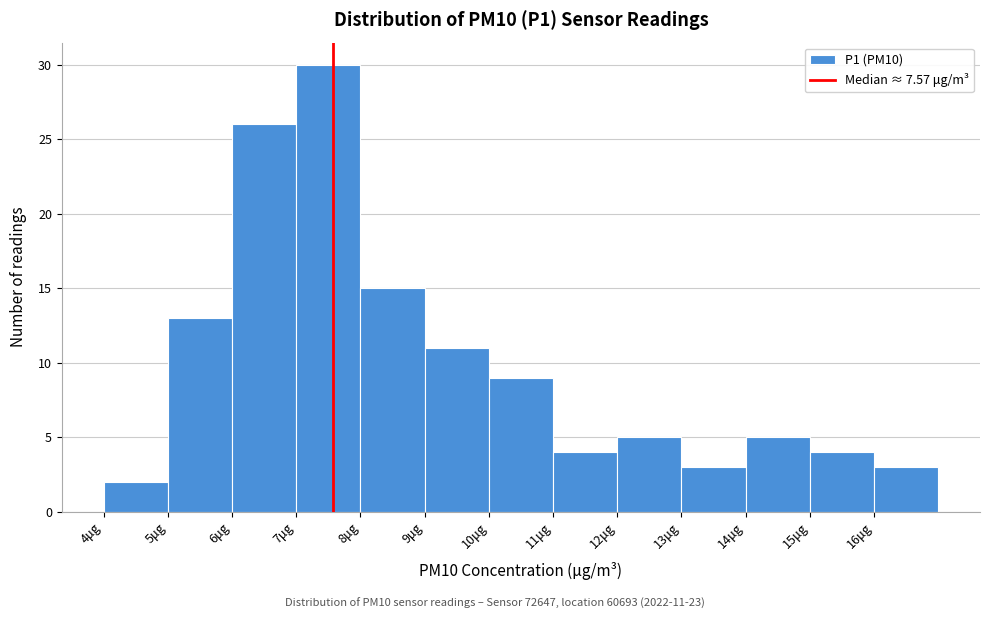

Over which range of the x-axis is the bar tallest?

7 to 8